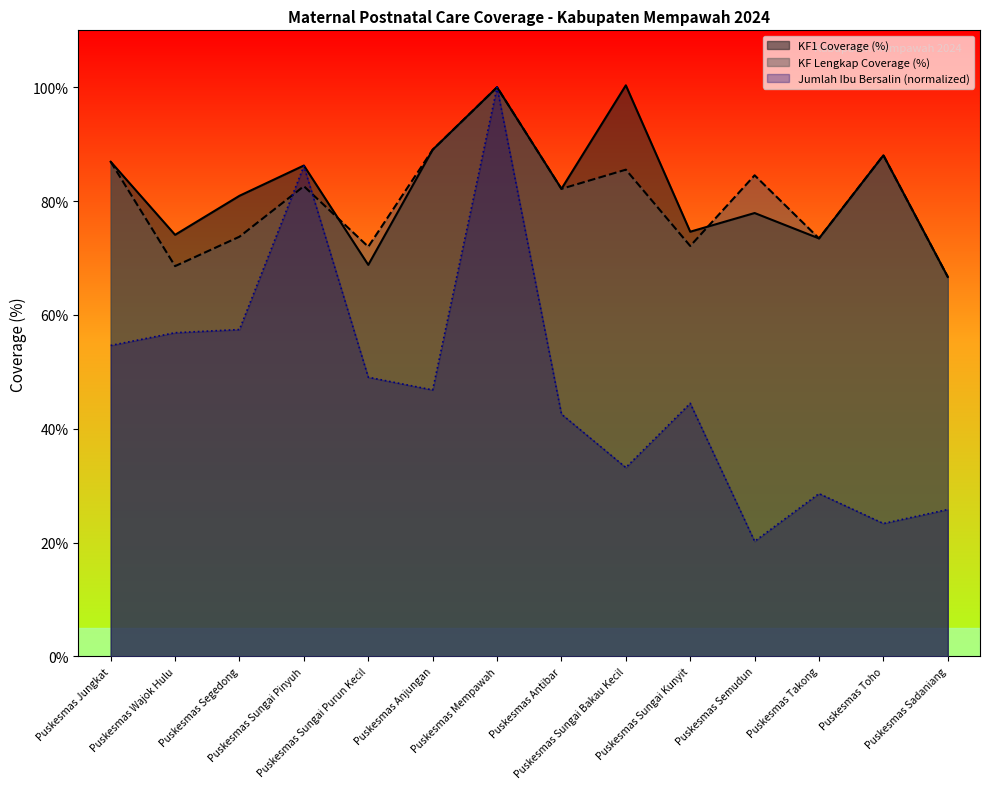

Which series has the largest range (max minus min)?

Jumlah Ibu Bersalin (normalized)